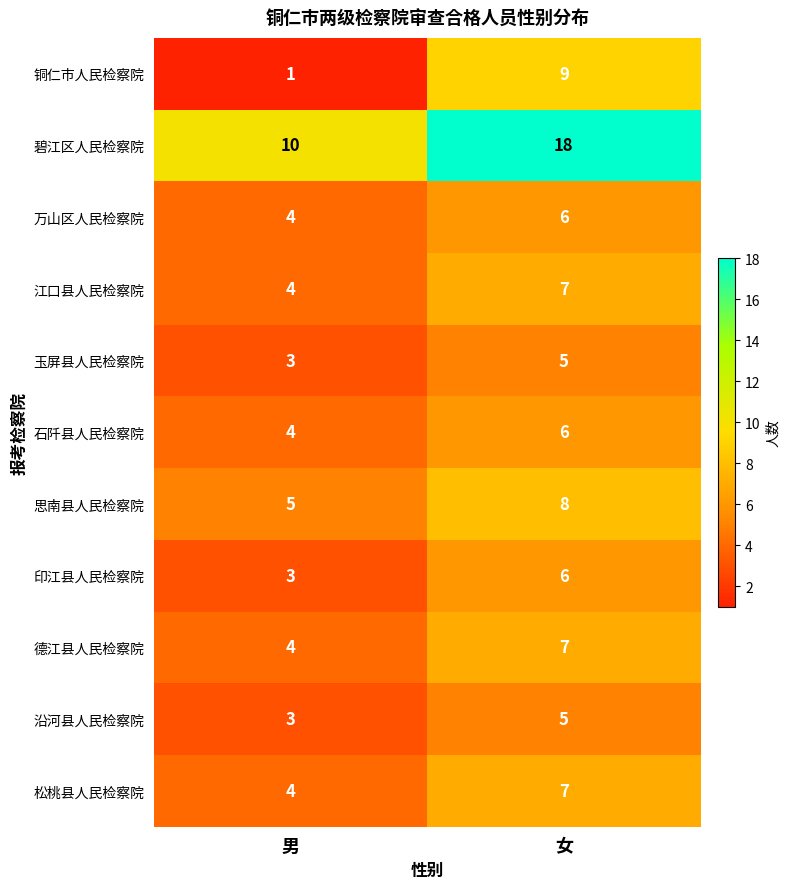

At which label does 思南县人民检察院 reach its peak?

女